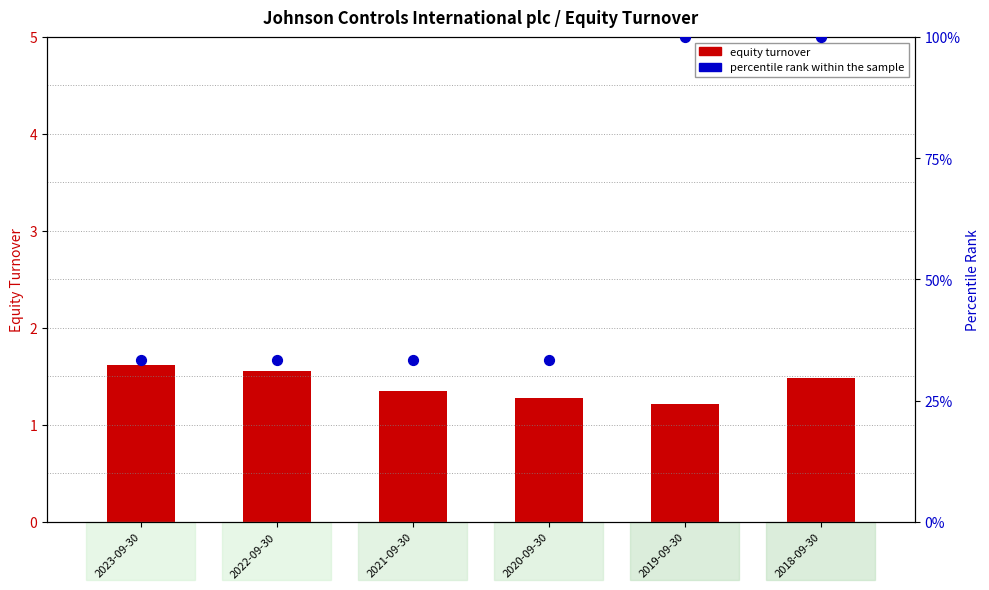

Is the value of equity turnover at 2018-09-30 greater than the value of percentile rank within the sample at 2021-09-30?

No